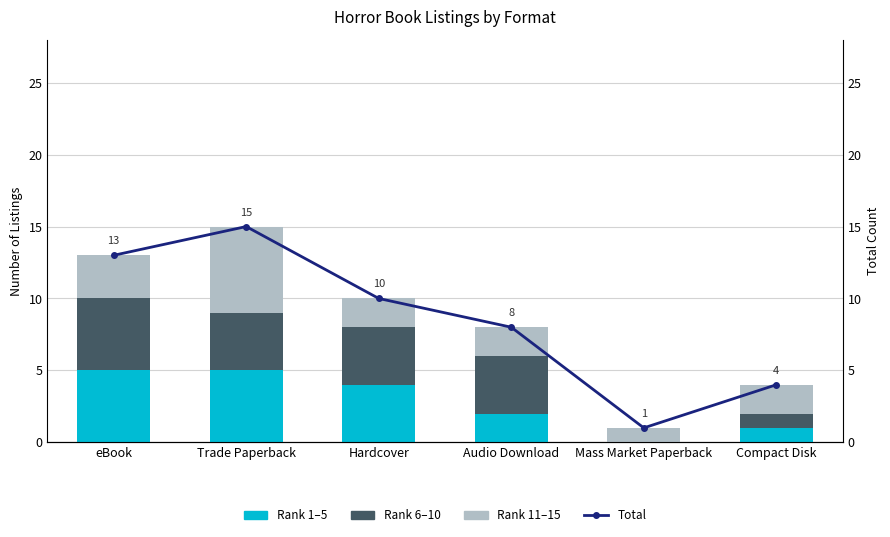

What position from the right is Audio Download?

3